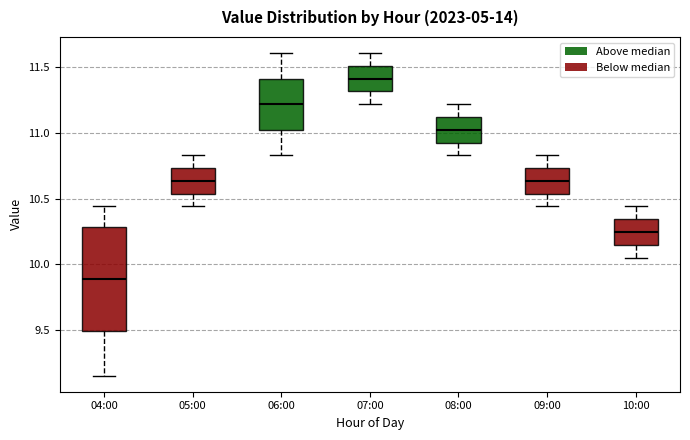

Where does the upper whisker of the box for 06:00 end on the y-axis? The values are not printed on the chart, so give them approximately, as read against the axis.

11.60